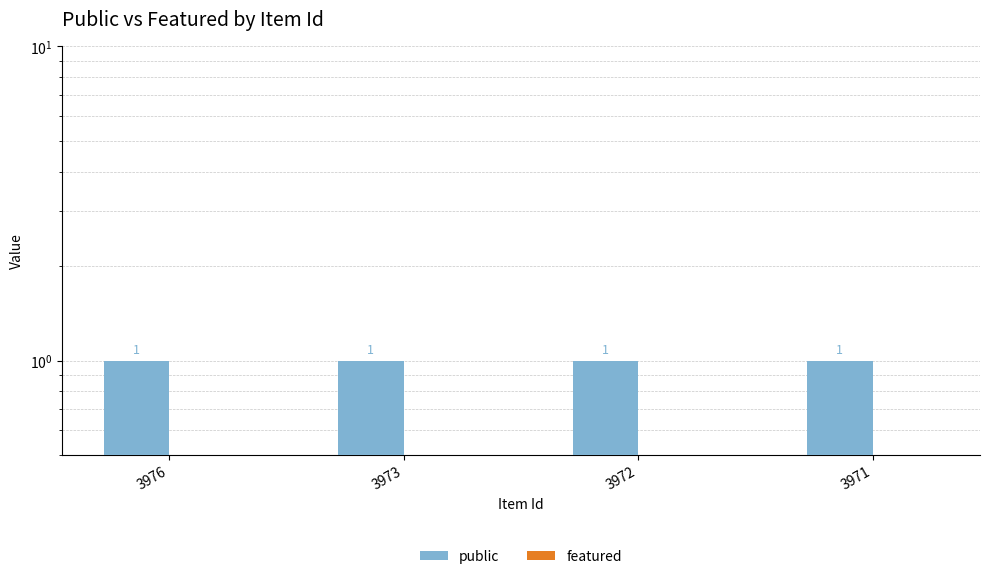

Between 3972 and 3971, which is larger?

3972